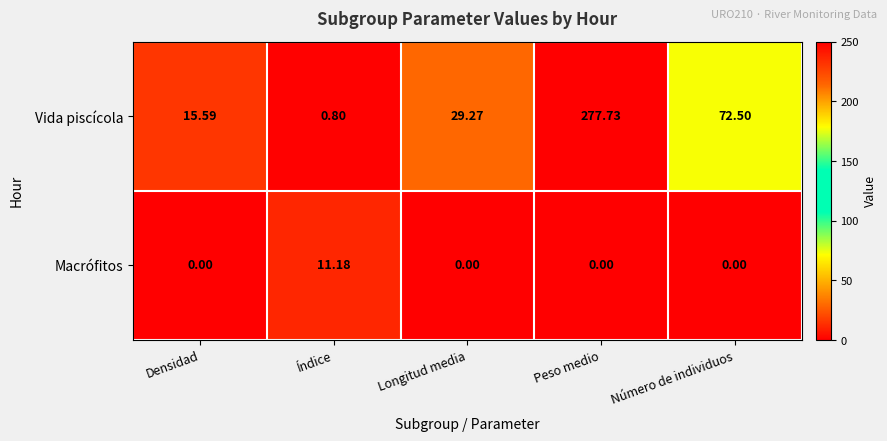

How many distinct data groups are displayed?

2